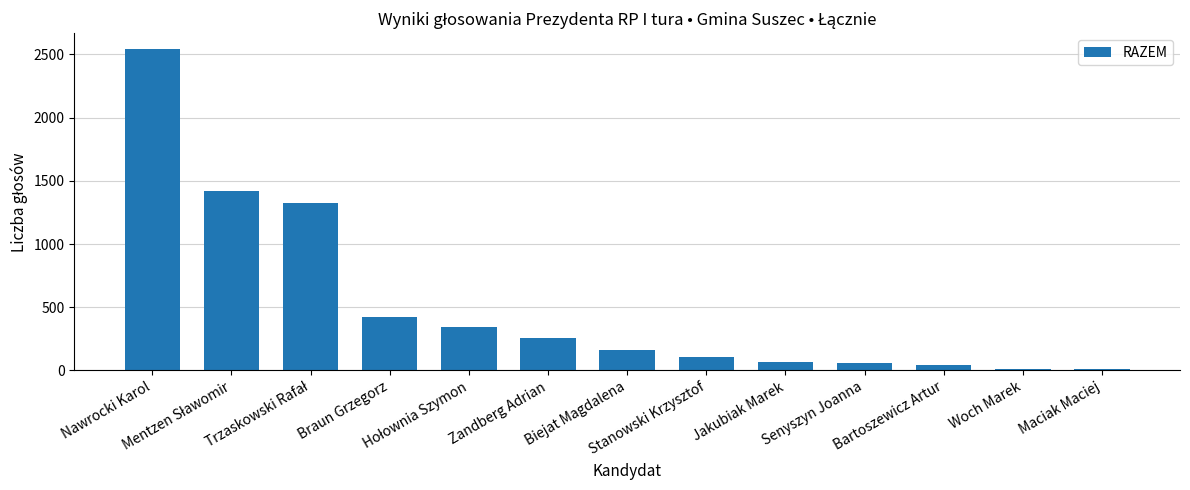

How many categories are shown in the chart?

13